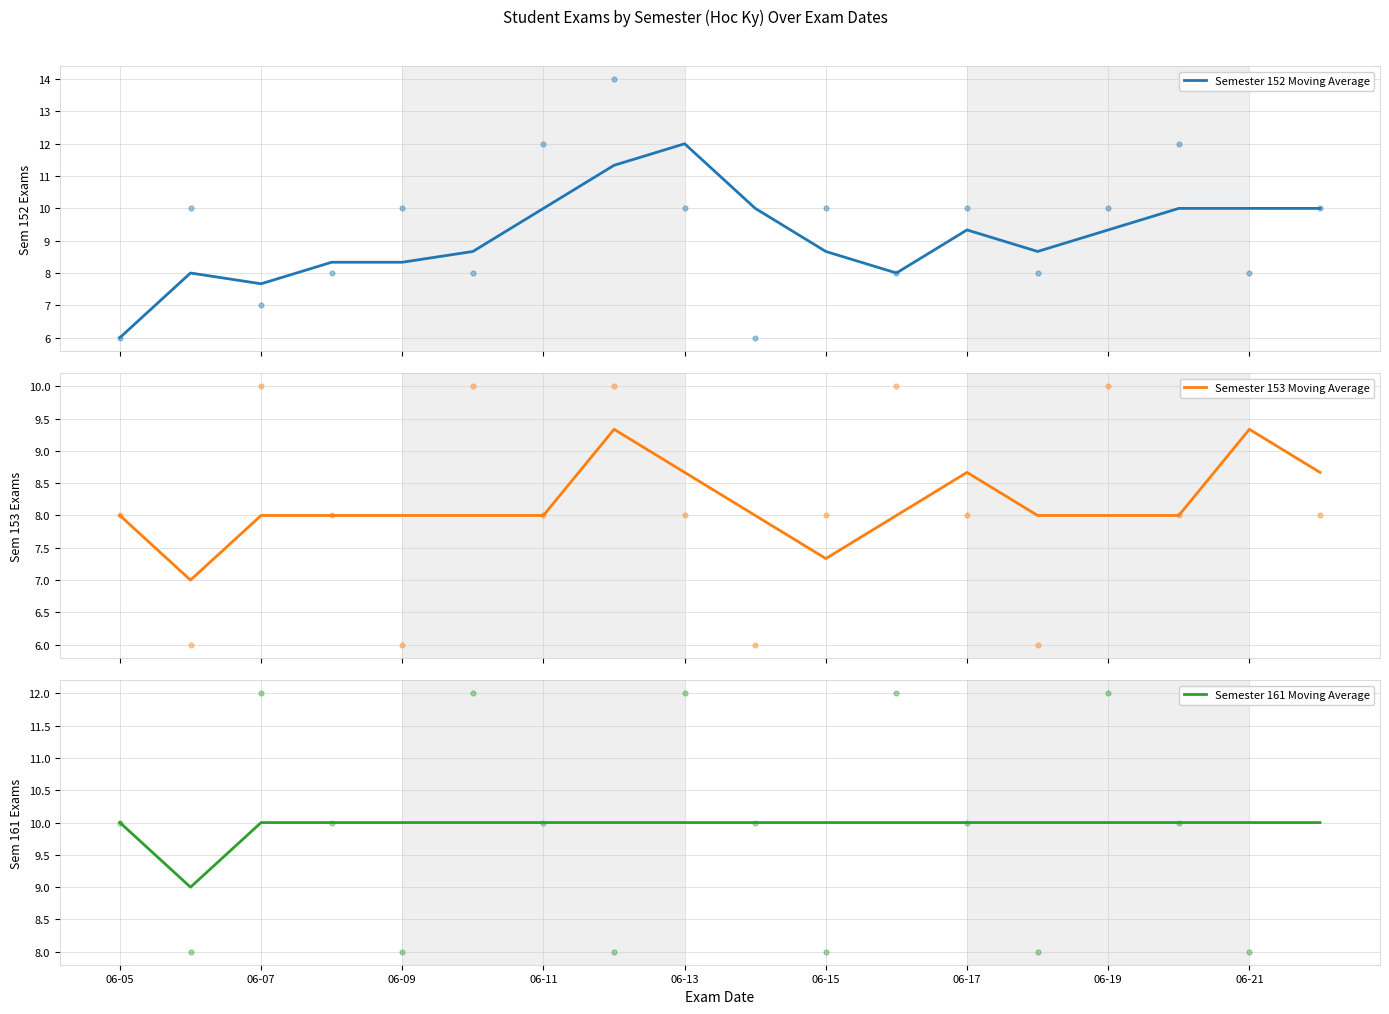

Which series has the largest total across all categories?

Semester 161 Moving Average